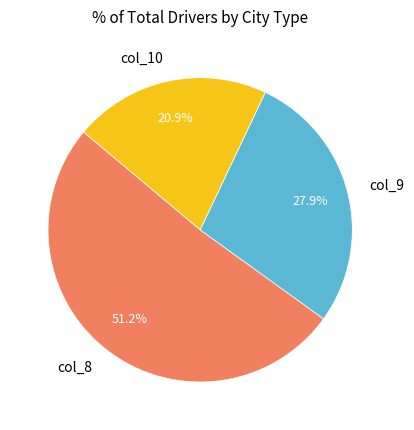

Which category accounts for the majority?

col_8